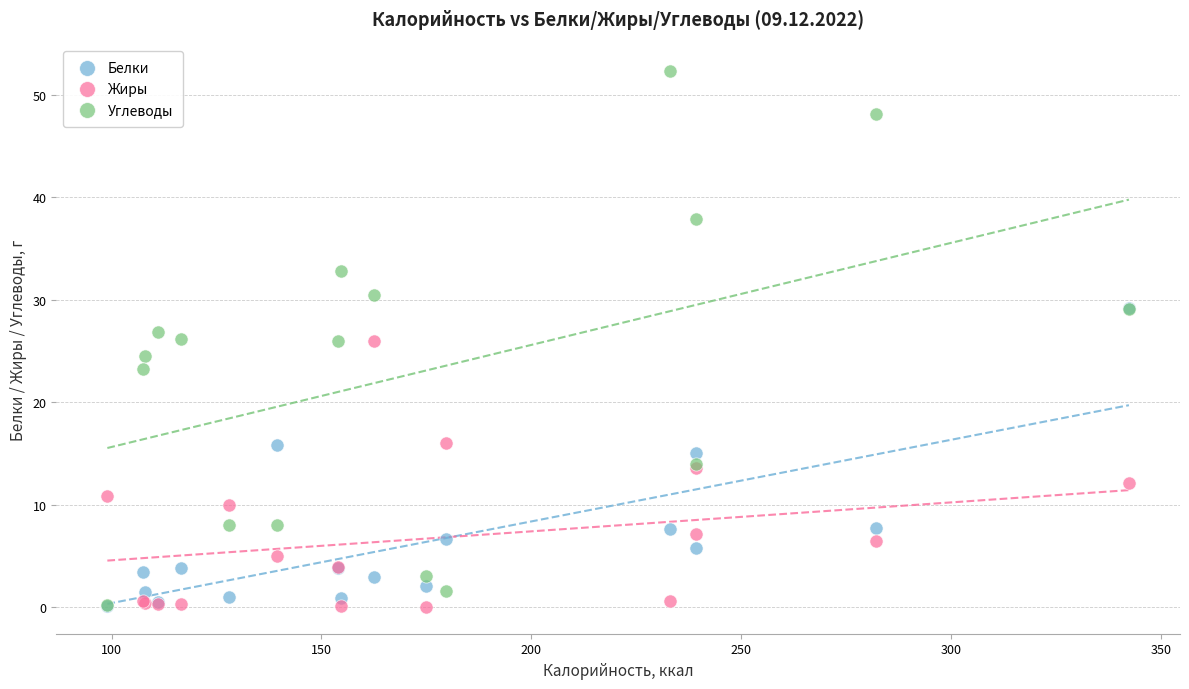

What are all the series names shown in the legend?

Белки, Жиры, Углеводы